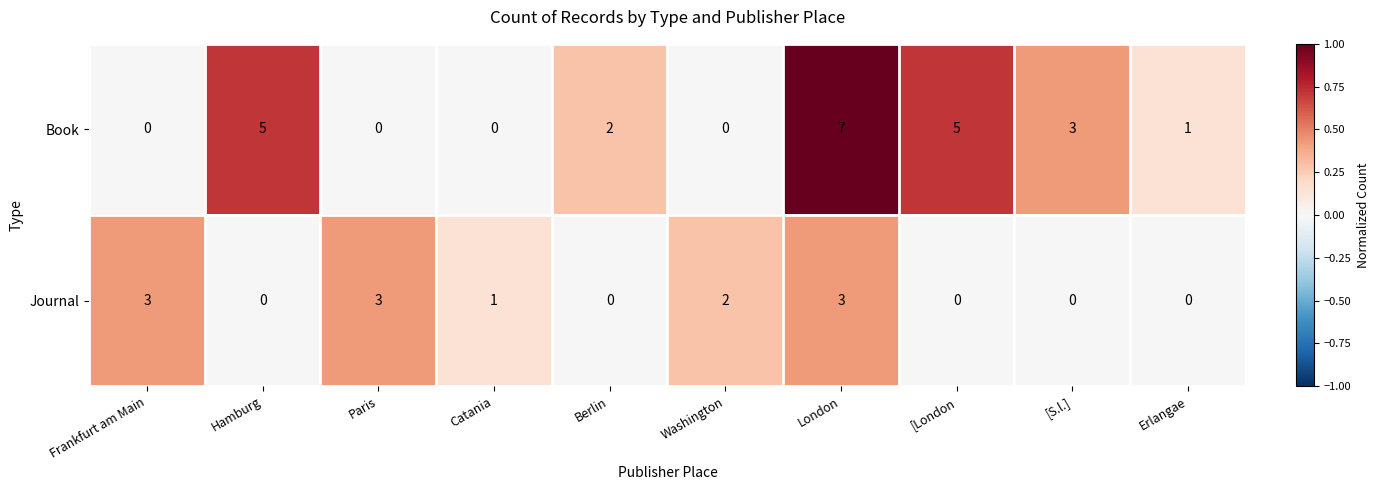

Reading left to right, what are all the values shown in this chart?

Book: Frankfurt am Main=0	Hamburg=5	Paris=0	Catania=0	Berlin=2	Washington=0	London=7	[London=5	[S.l.]=3	Erlangae=1
Journal: Frankfurt am Main=3	Hamburg=0	Paris=3	Catania=1	Berlin=0	Washington=2	London=3	[London=0	[S.l.]=0	Erlangae=0